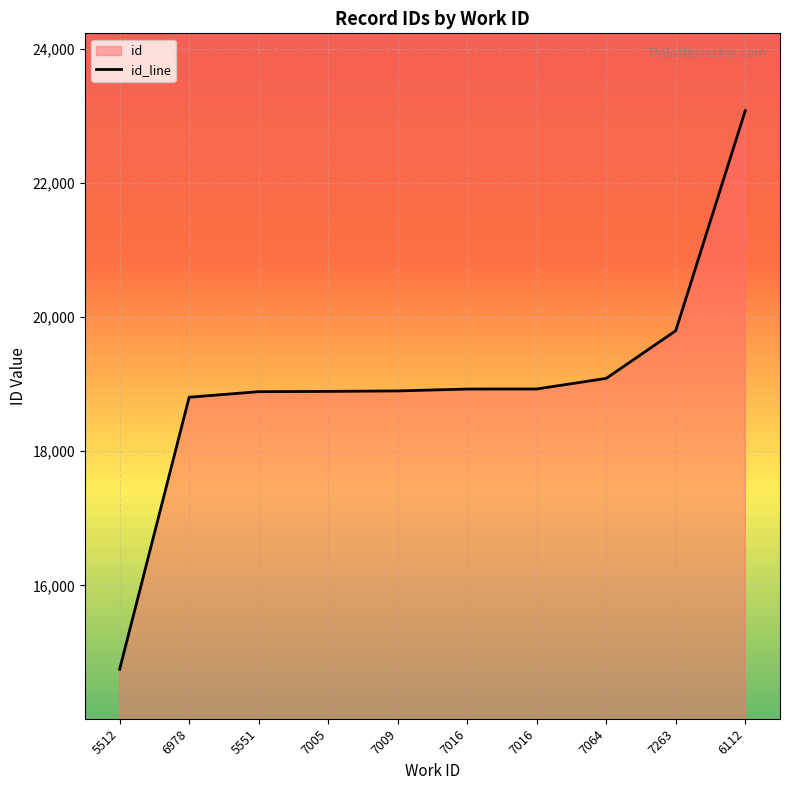

What is the smallest value displayed?

14749